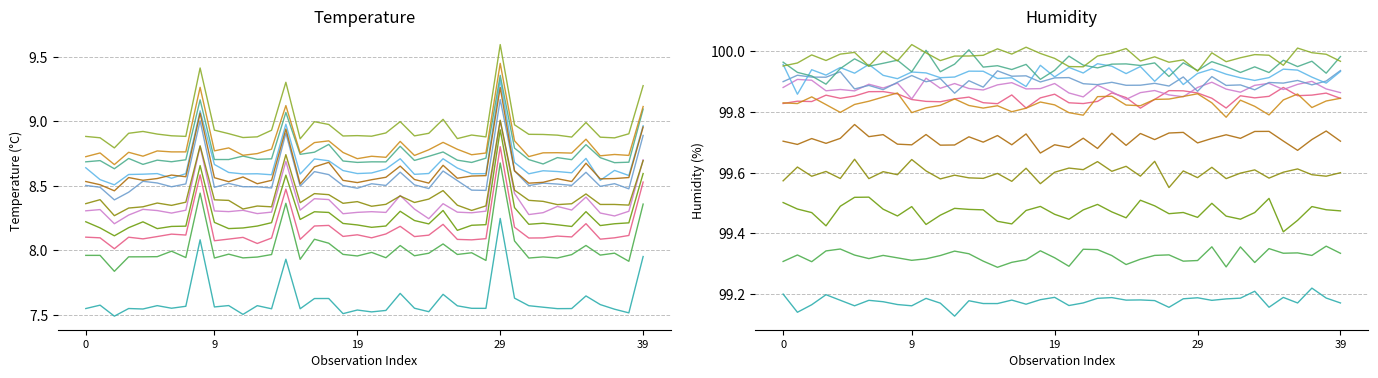

Is it true that humidity equals 99.9 at 13:00?

True